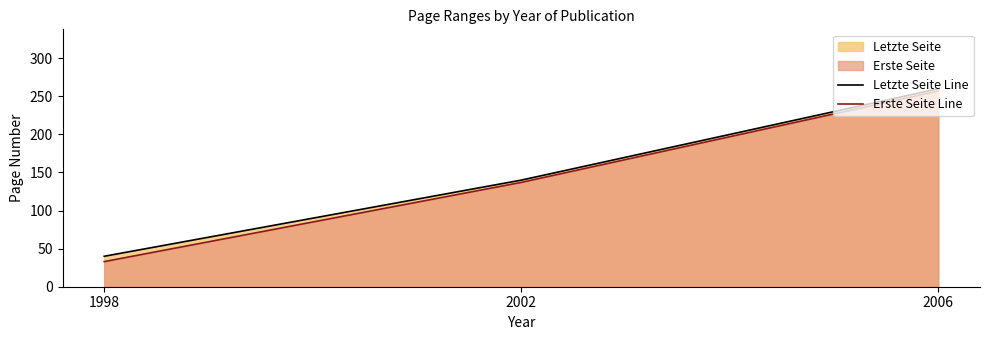

What is the lowest value of the Letzte Seite Line series?

40